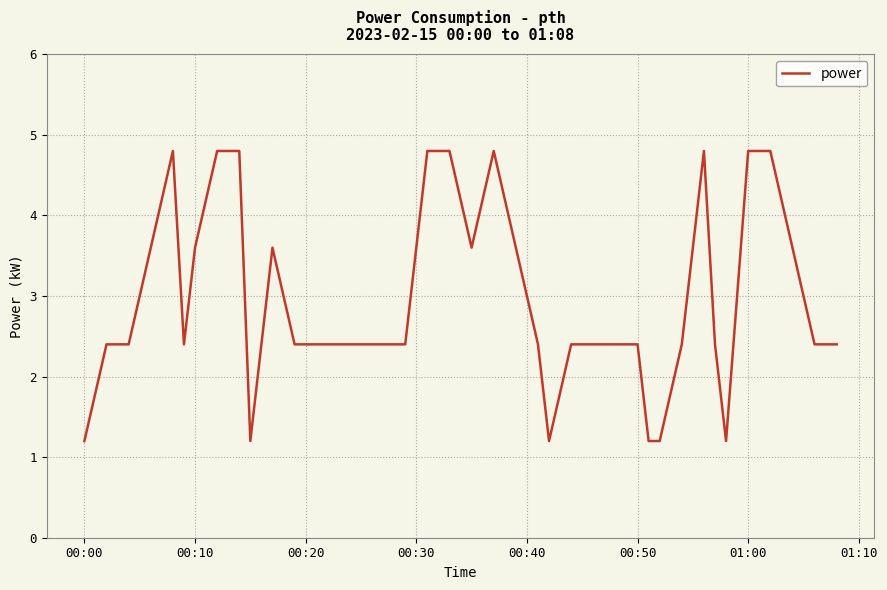

What is the difference between the maximum and minimum values?

3.6